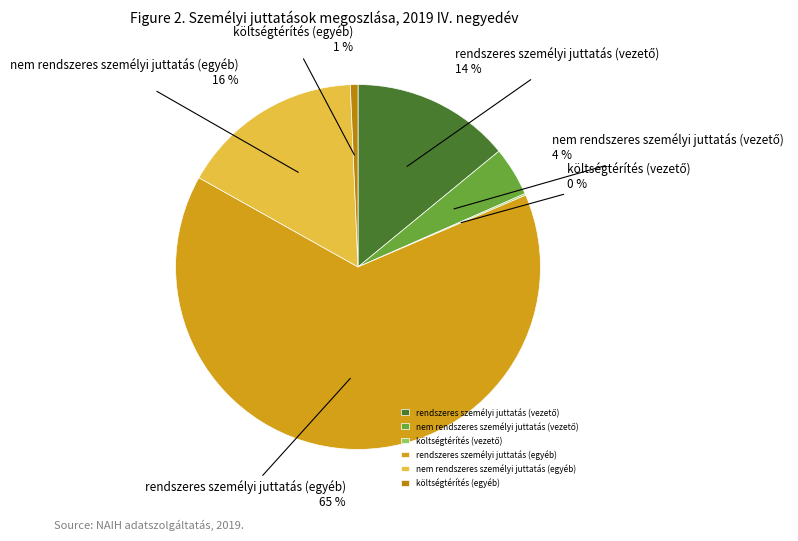

Is the sum of rendszeres személyi juttatás (egyéb) and nem rendszeres személyi juttatás (egyéb) greater than half?

Yes